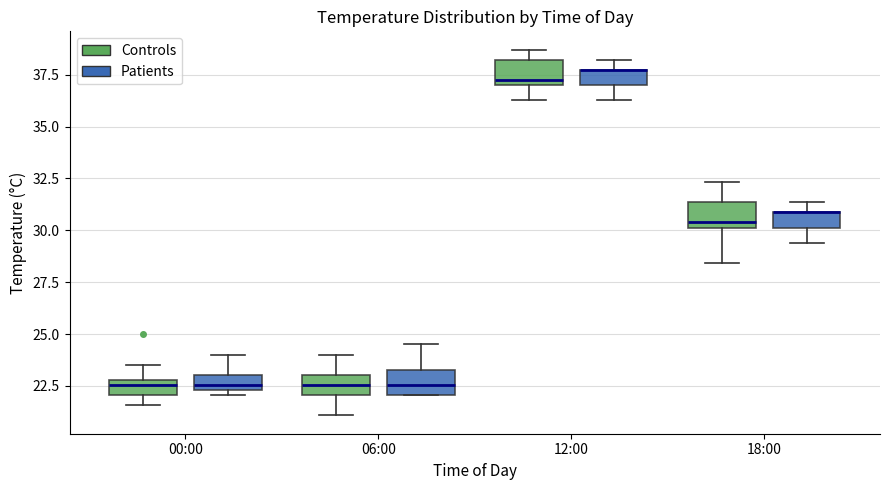

Where is the lower edge of the box for 12:00 (Controls) on the y-axis? The values are not printed on the chart, so give them approximately, as read against the axis.

37.0